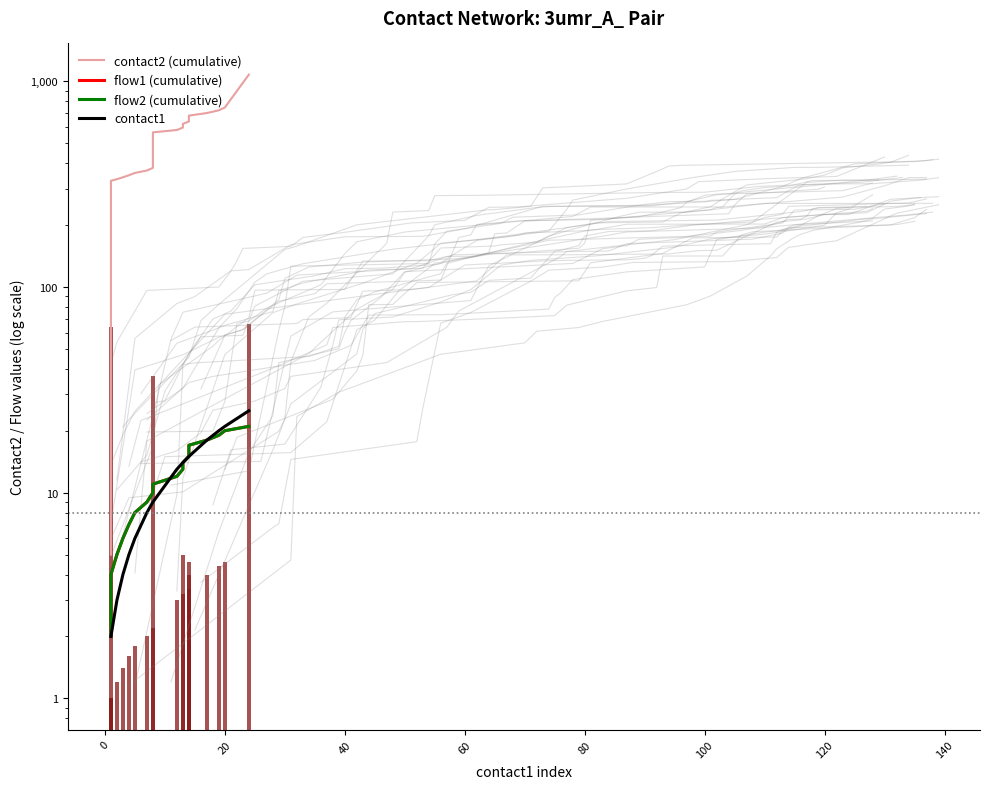

How many data points in flow2 (cumulative) are less than 12?

10